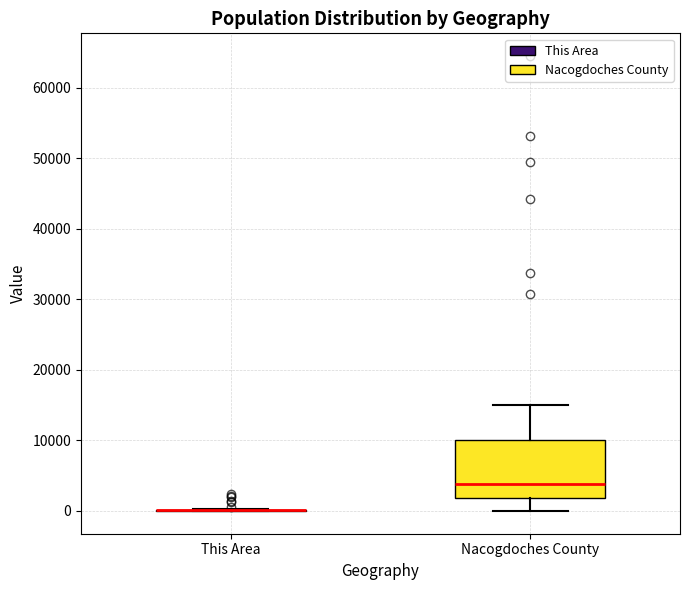

Reading left to right, transcribe this box plot: for each box, give where its median line is, the range the box spans, and where its two whiskers end, as read against the y-axis. The values are not printed on the chart, so give them approximately, as read against the axis.

This Area: box collapsed to a line at 0, whiskers 0 to 0
Nacogdoches County: median 4000, box 2000 to 10000, whiskers 0 to 15000